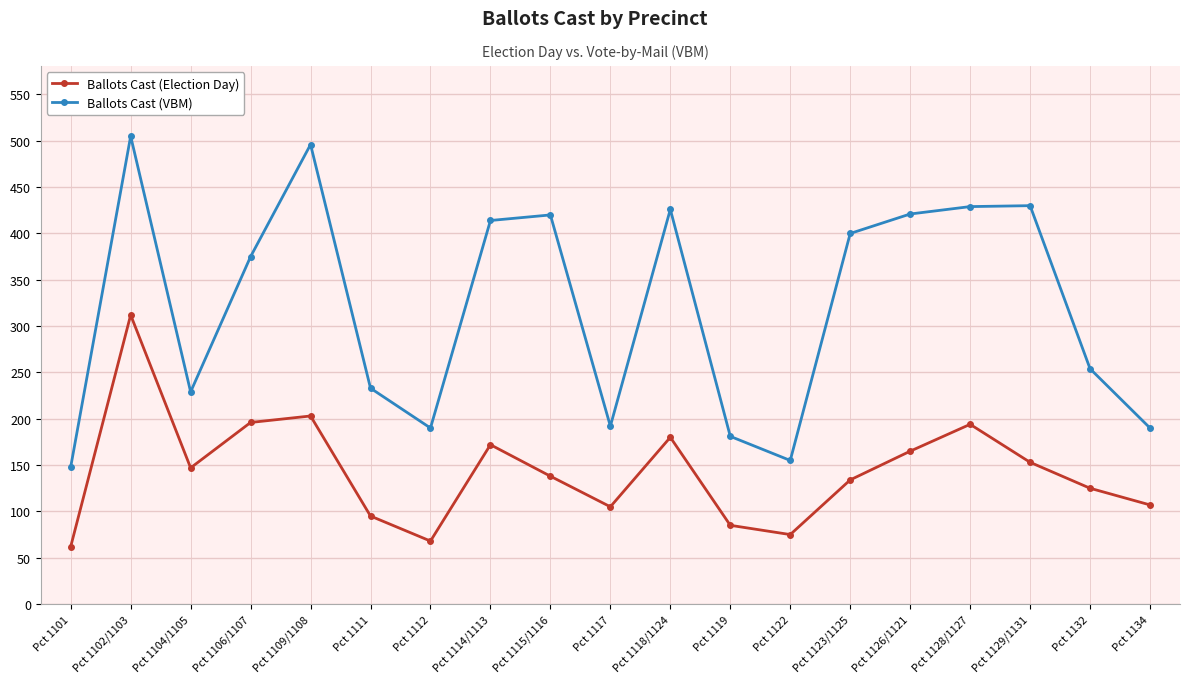

At which label does Ballots Cast (VBM) reach its peak?

Pct 1102/1103